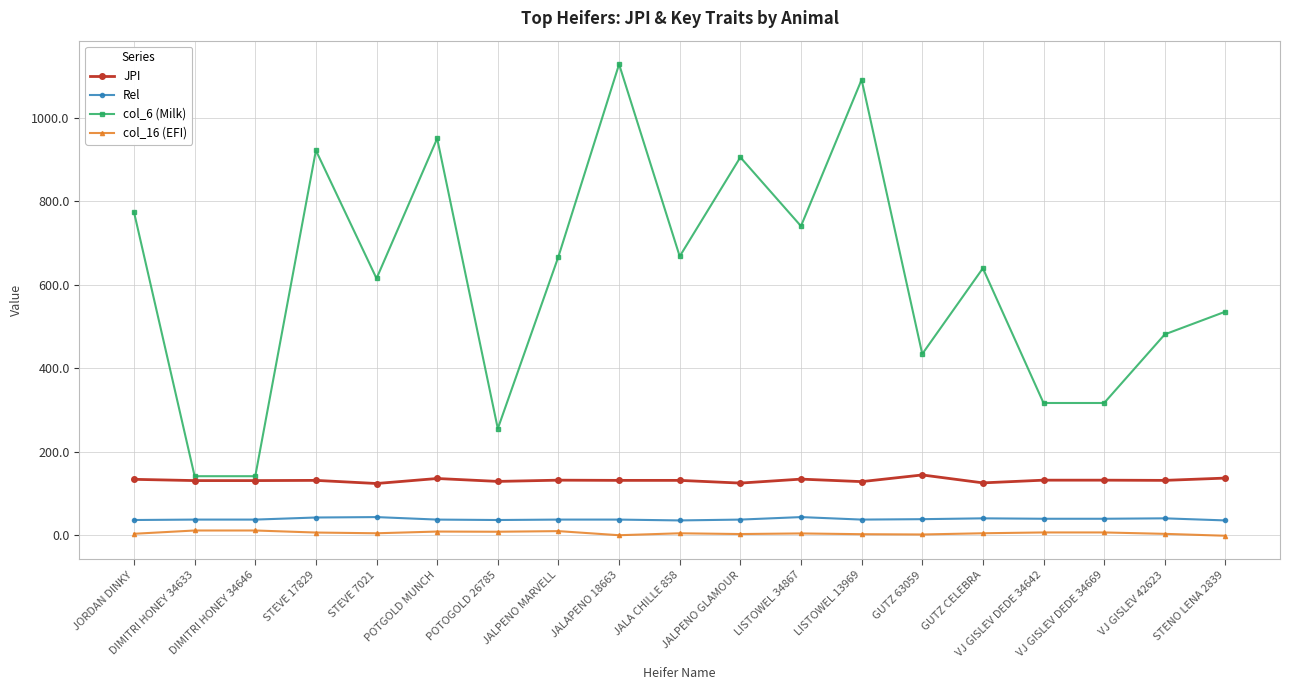

At how many categories does at least one series exceed 709?

7